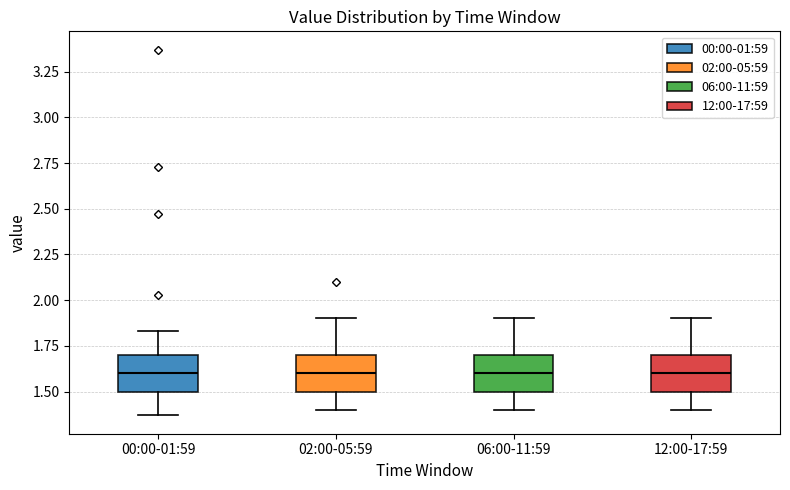

Reading left to right, transcribe this box plot: for each box, give where its median line is, the range the box spans, and where its two whiskers end, as read against the y-axis. The values are not printed on the chart, so give them approximately, as read against the axis.

00:00-01:59: median 1.60, box 1.50 to 1.70, whiskers 1.35 to 1.85
02:00-05:59: median 1.60, box 1.50 to 1.70, whiskers 1.40 to 1.90
06:00-11:59: median 1.60, box 1.50 to 1.70, whiskers 1.40 to 1.90
12:00-17:59: median 1.60, box 1.50 to 1.70, whiskers 1.40 to 1.90